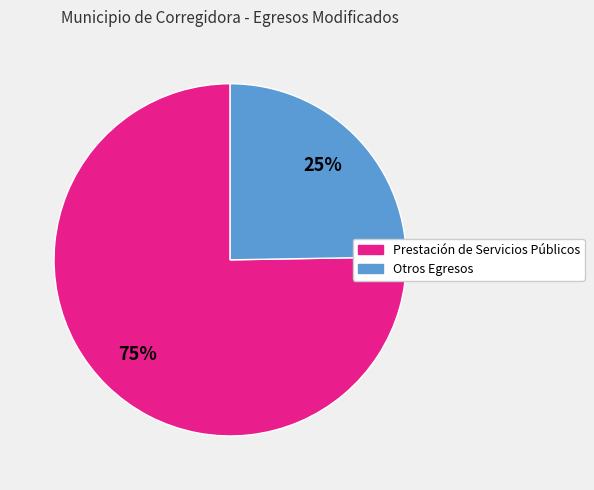

Is there any slice that represents more than half of the pie?

Yes